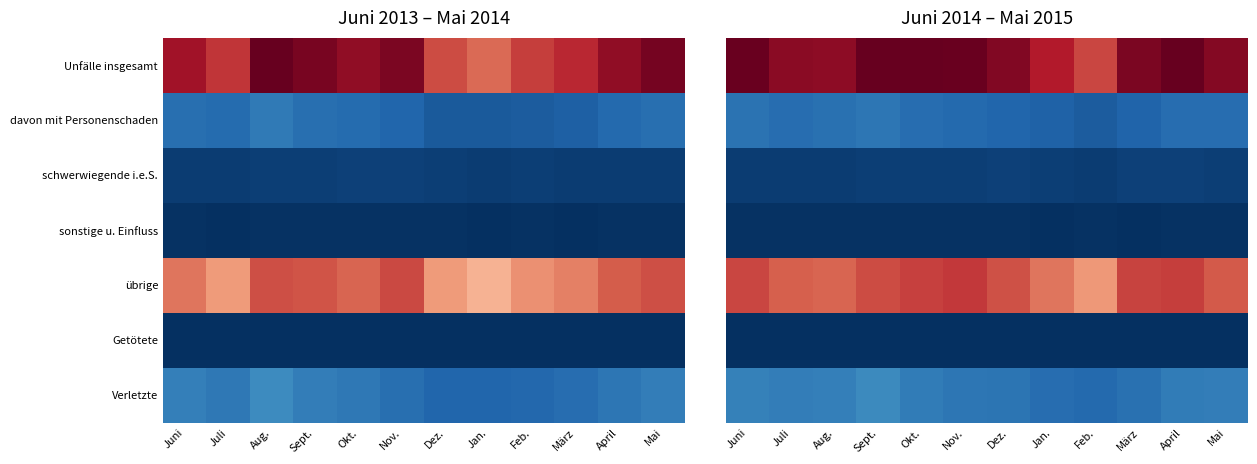

What is the sum of the Verletzte values at Dez. and Jan.?

0.3